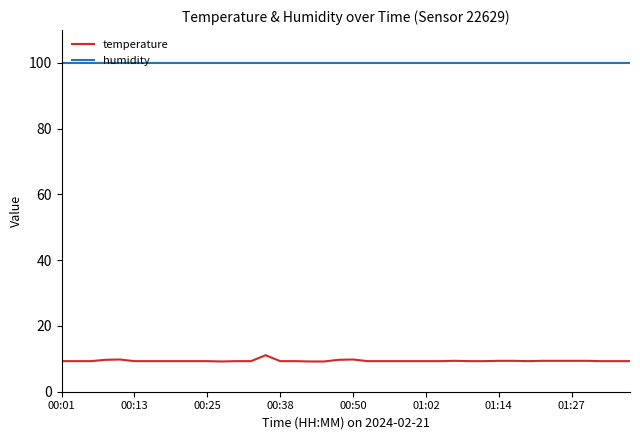

True or false: humidity and temperature intersect in this chart.

False